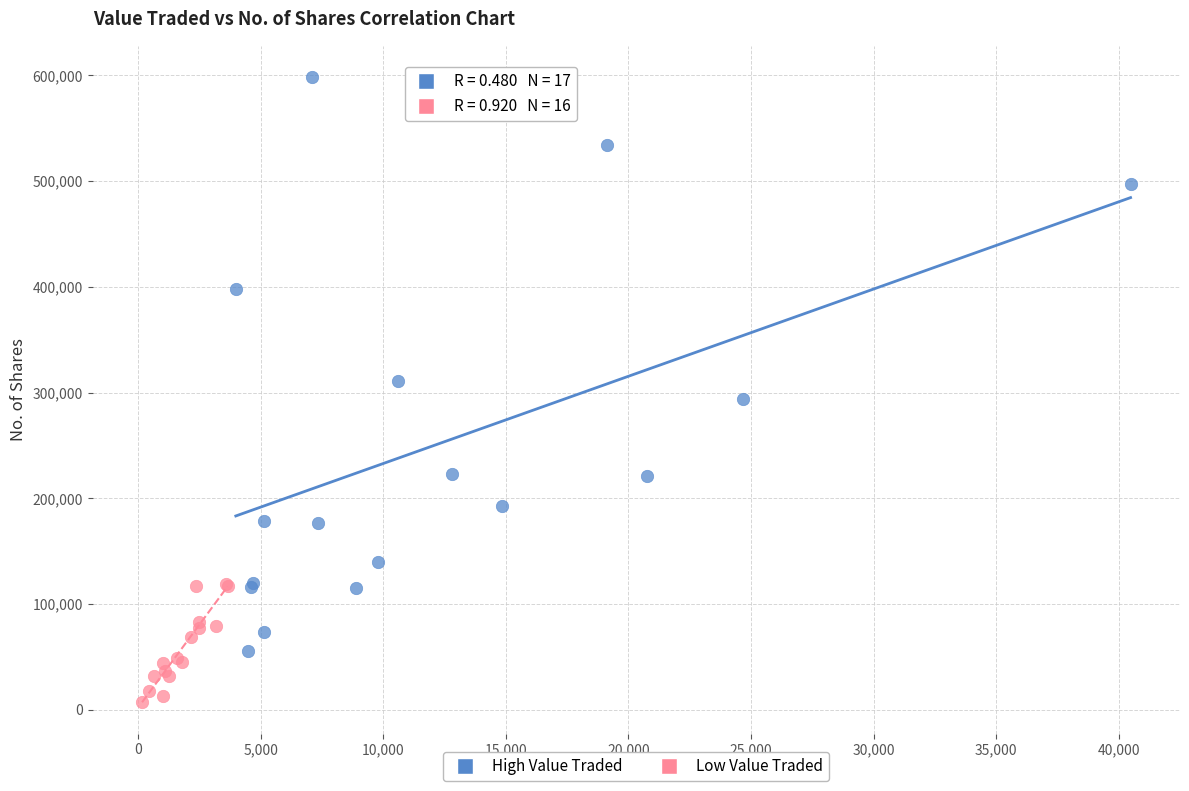

Which series contains the lowest Y value?

Low Value Traded